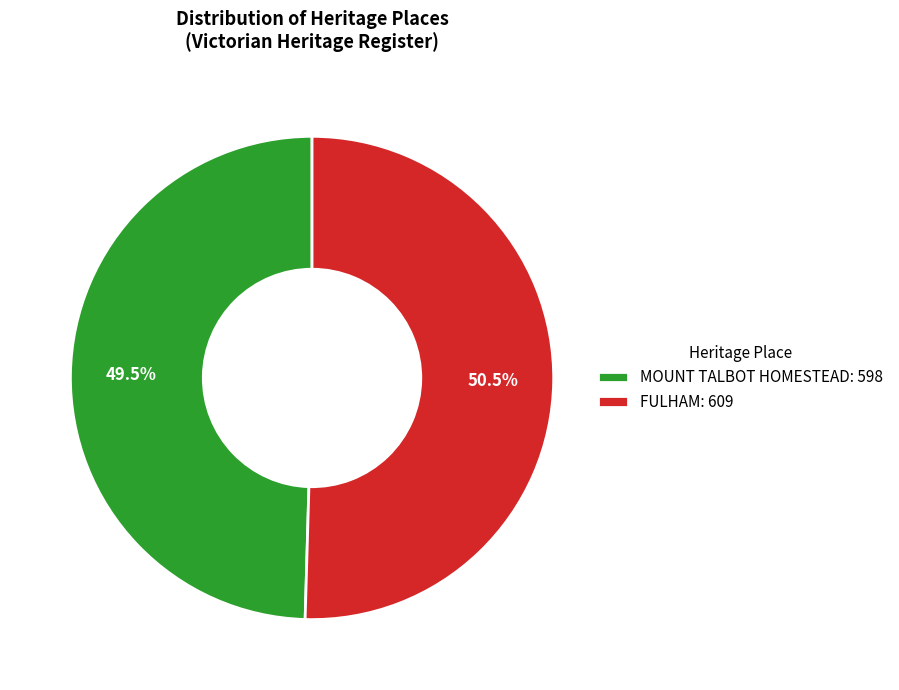

Count the number of slices in the pie.

2